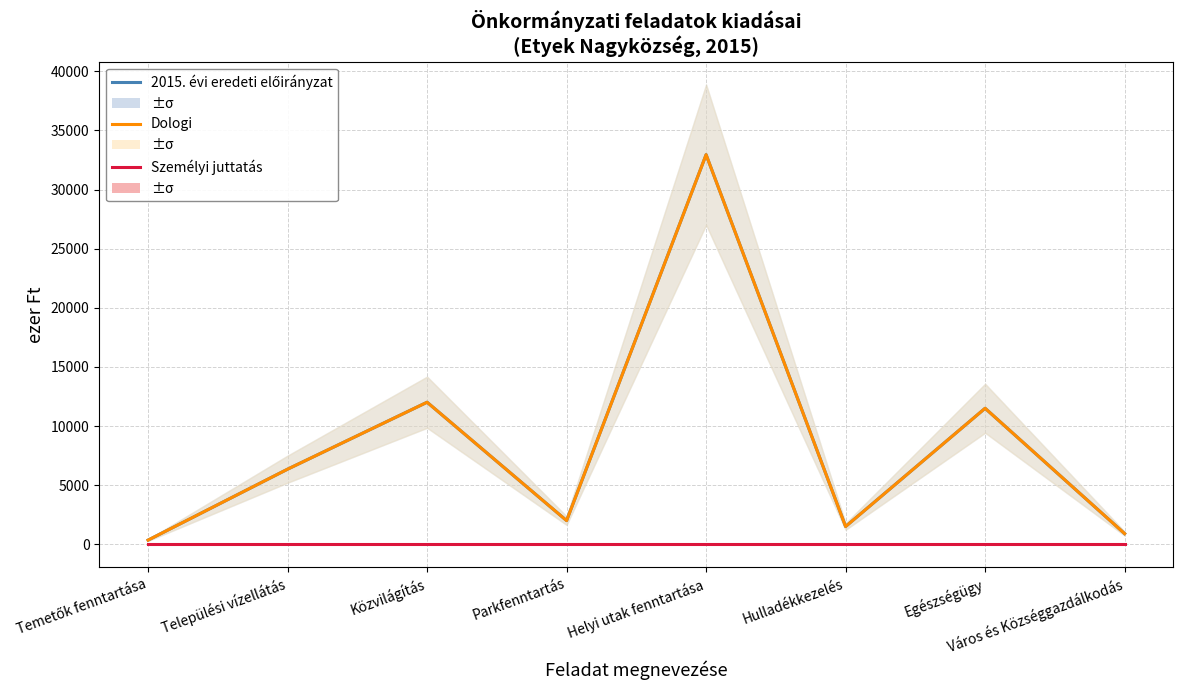

How many data points does each series have?

8